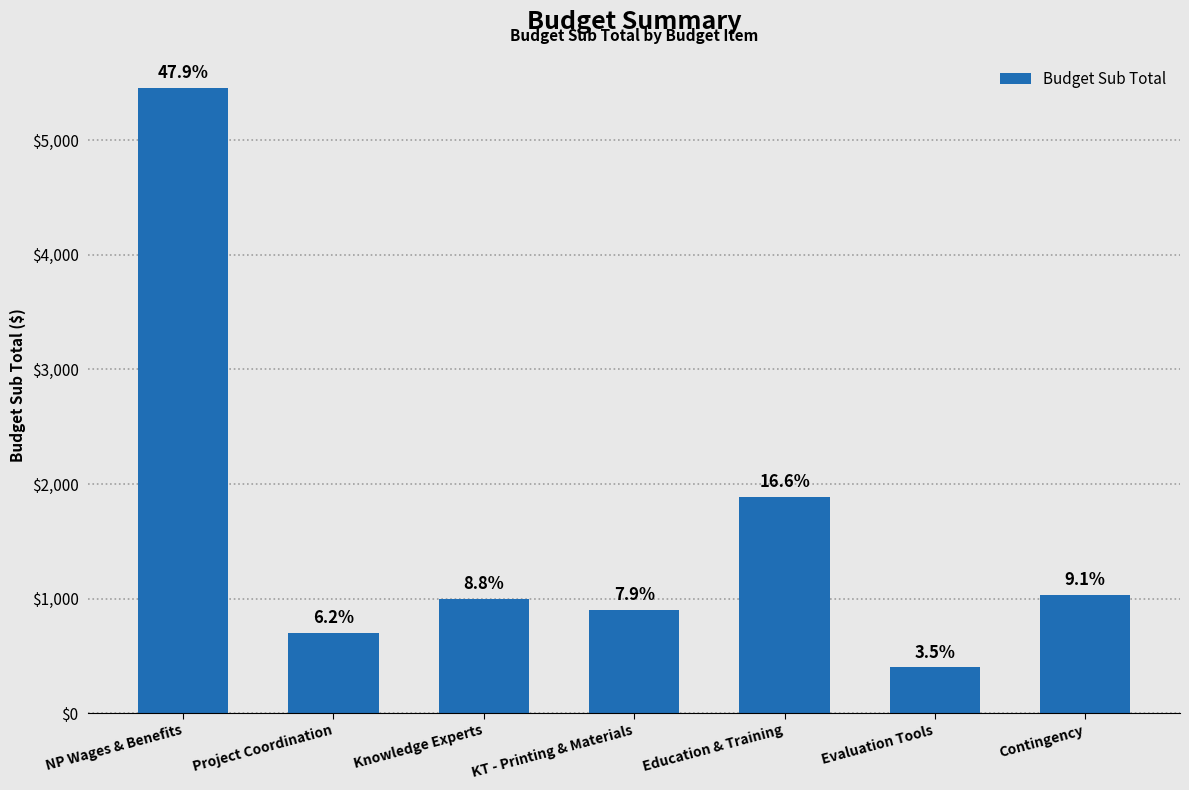

Does the chart contain any negative values?

No